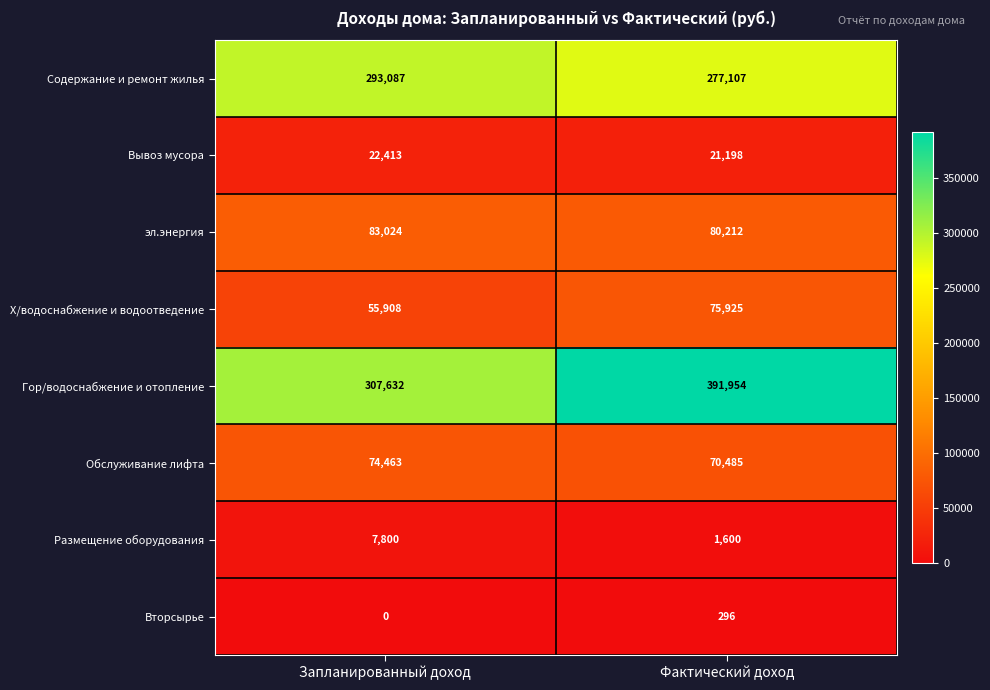

Reading left to right, transcribe all the data shown in this chart.

Содержание и ремонт жилья: 293087	277107
Вывоз мусора: 22413	21198
эл.энергия: 83024	80212
Х/водоснабжение и водоотведение: 55908	75925
Гор/водоснабжение и отопление: 307632	391954
Обслуживание лифта: 74463	70485
Размещение оборудования: 7800	1600
Вторсырье: 0	296